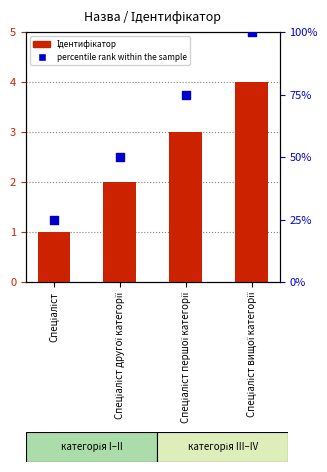

Which series reaches the minimum Y coordinate?

Ідентифікатор